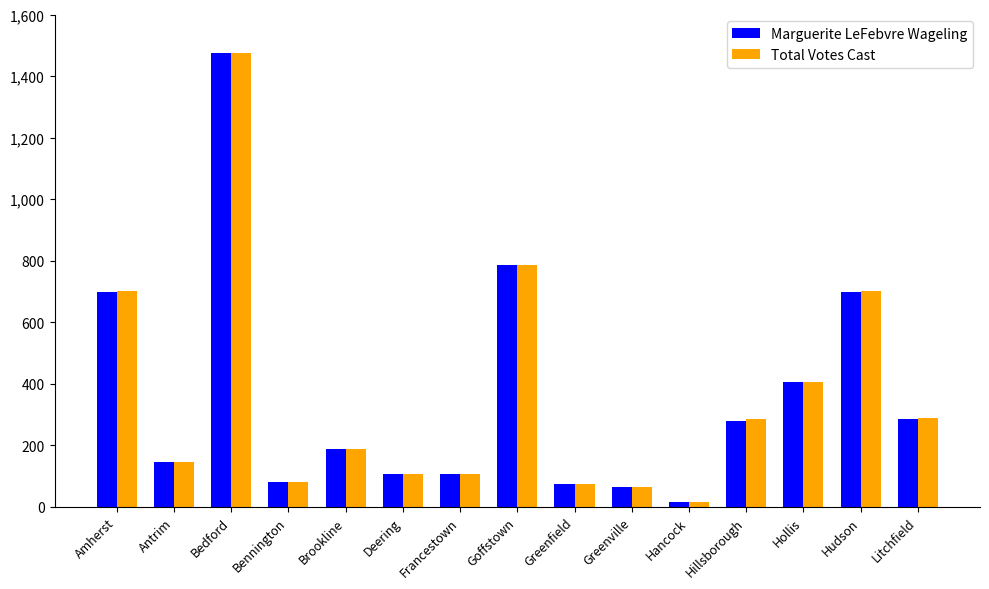

At which label does Marguerite LeFebvre Wageling first exceed 188?

Amherst